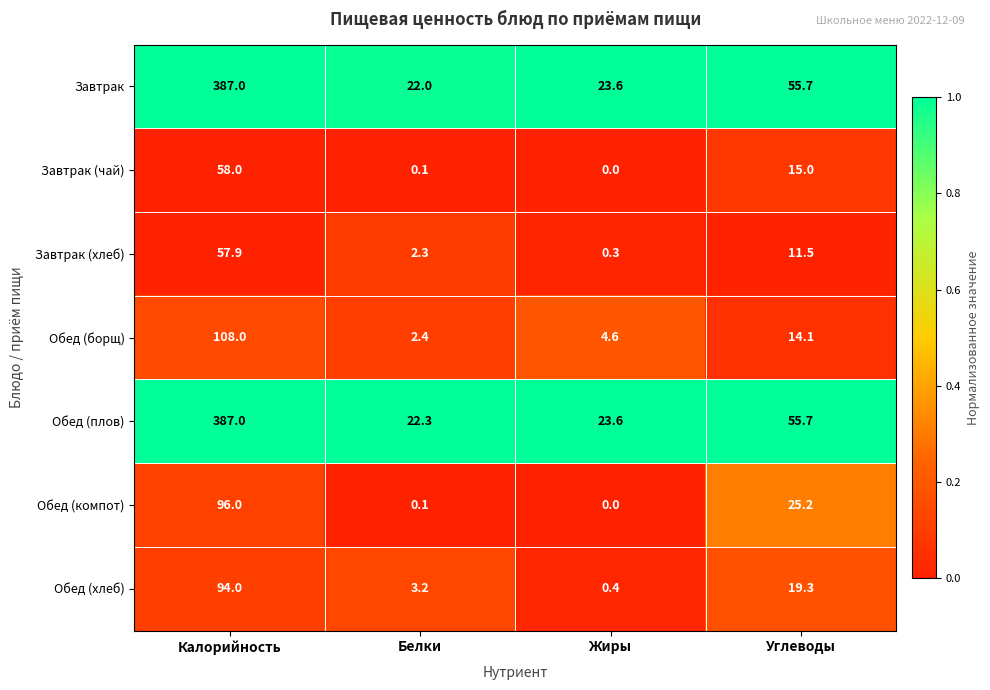

Which series changed the most between Белки and Углеводы?

Завтрак